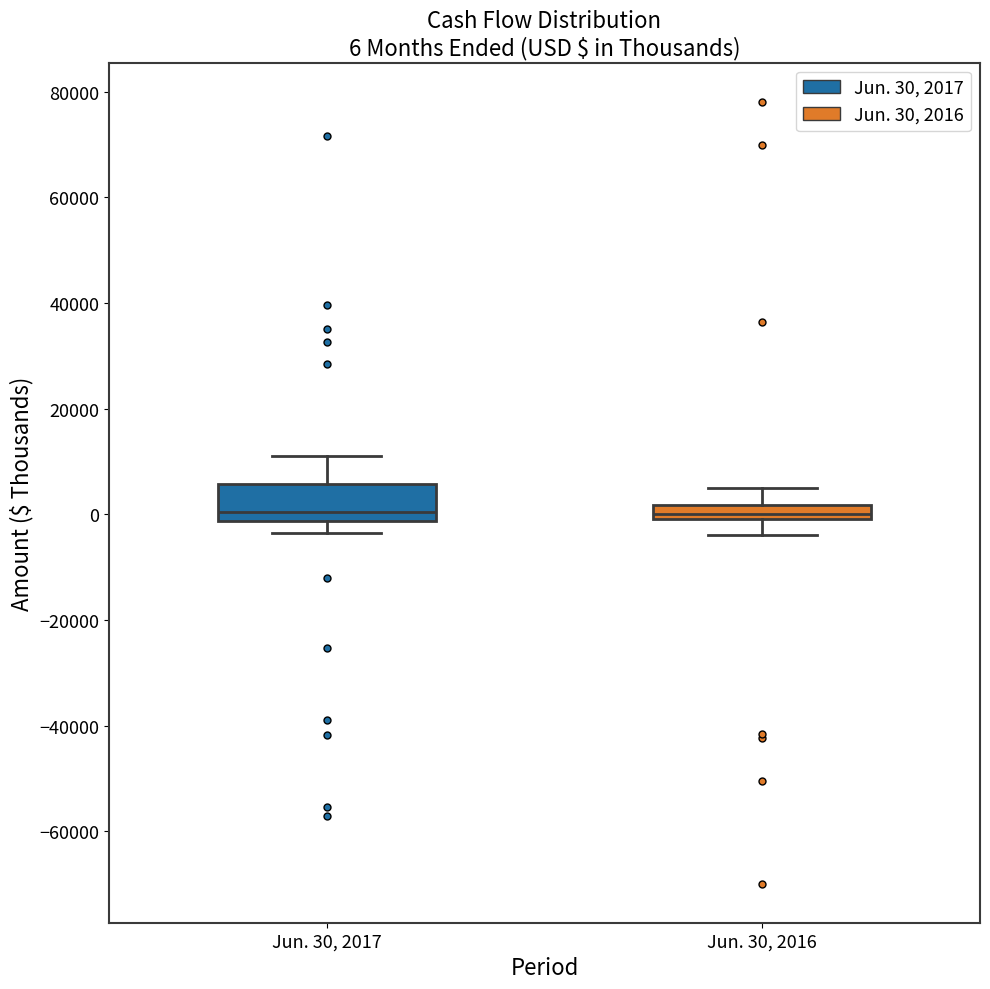

Which box is the tallest, from its lower edge to its upper edge?

Jun. 30, 2017